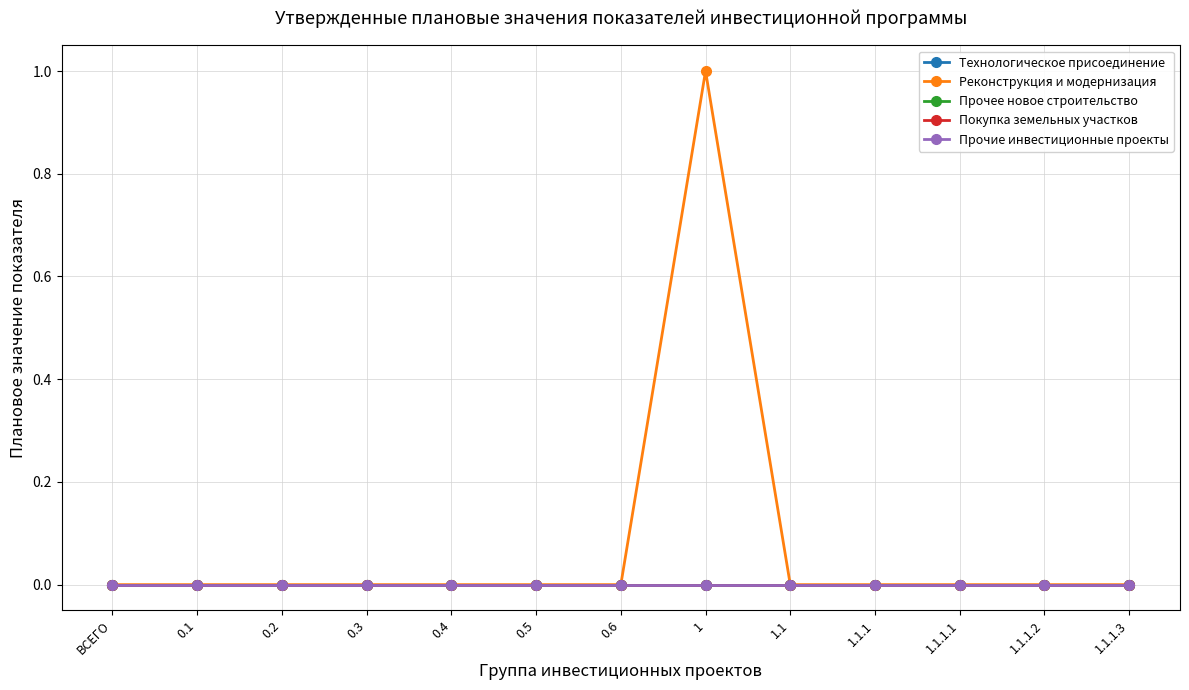

At which label does Покупка земельных участков reach its minimum?

ВСЕГО